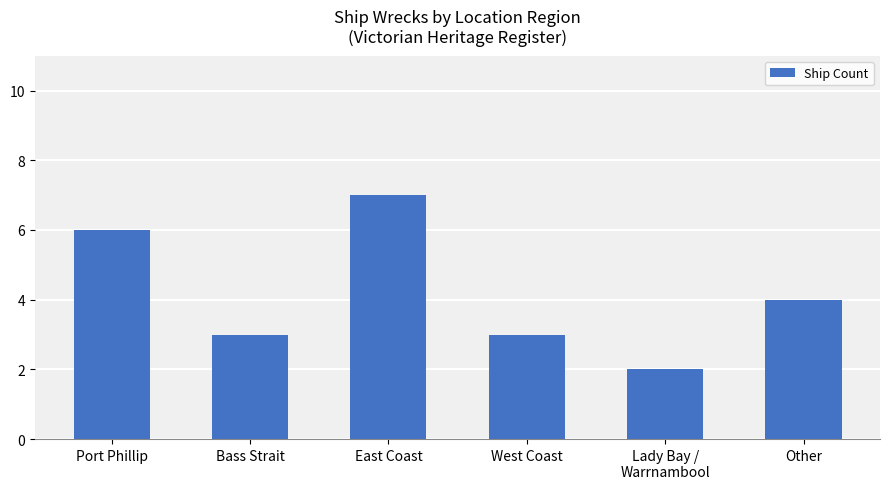

What is the value of the 4th bar from the left?

3